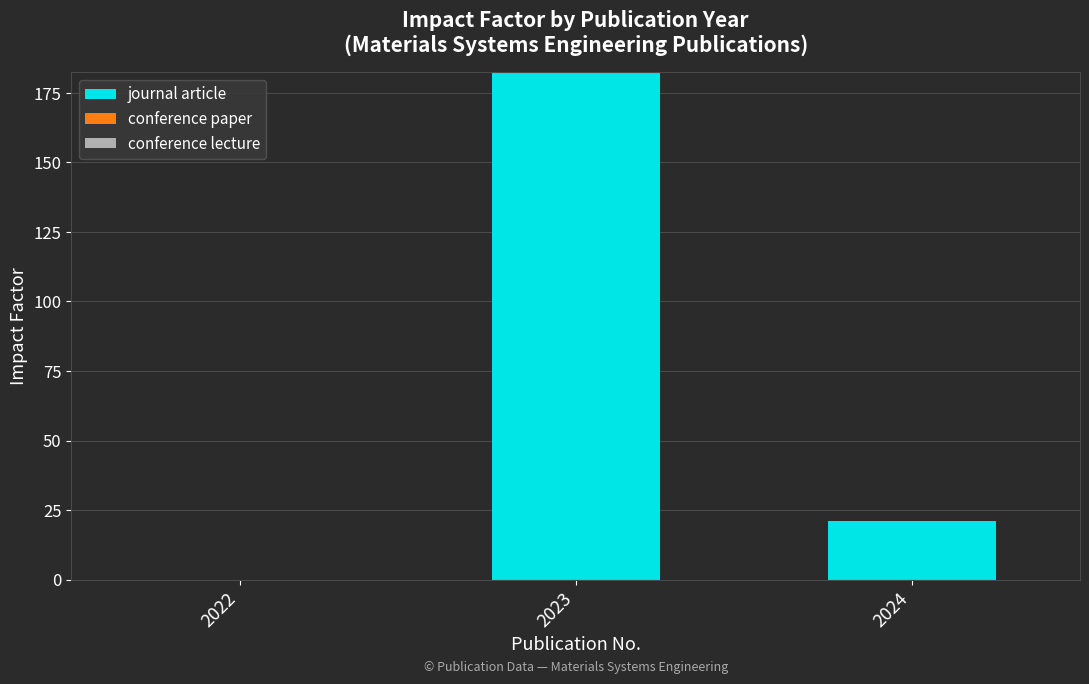

At which label is the value closest to 91?

2024